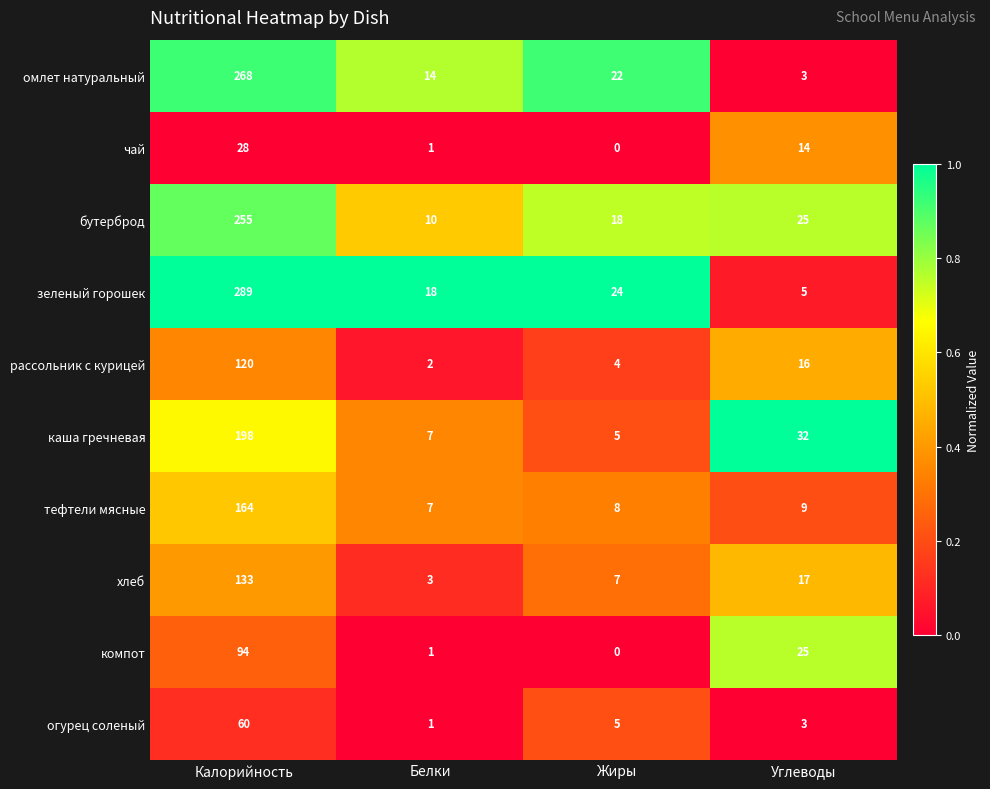

At which category does the chart reach its minimum across all series?

Жиры